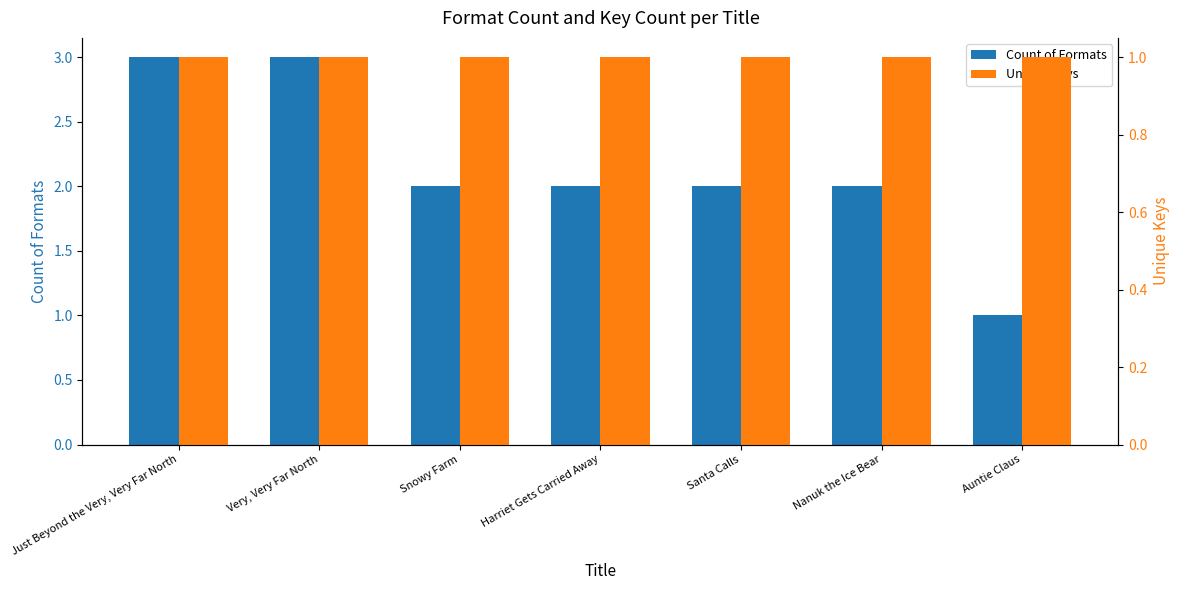

At Just Beyond the Very, Very Far North, list the series in order from largest to smallest.

Count of Formats, Unique Keys